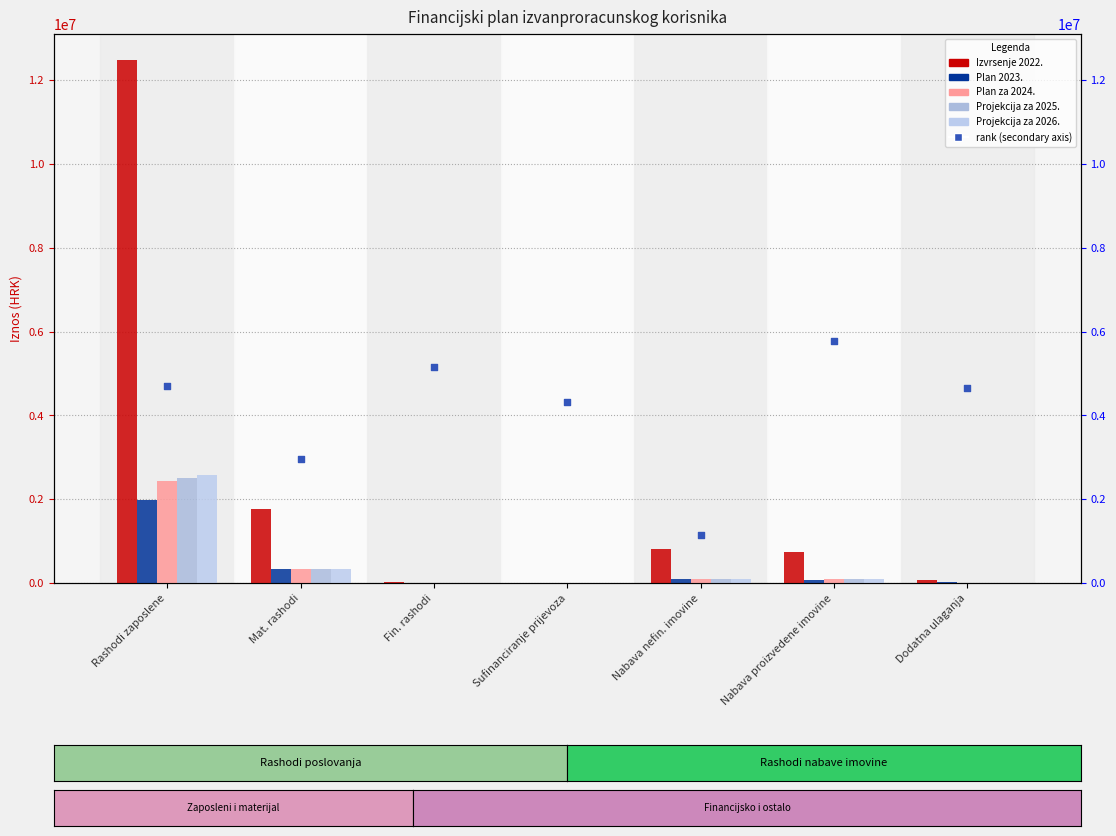

Which series reaches the minimum Y coordinate?

Izvrsenje 2022.